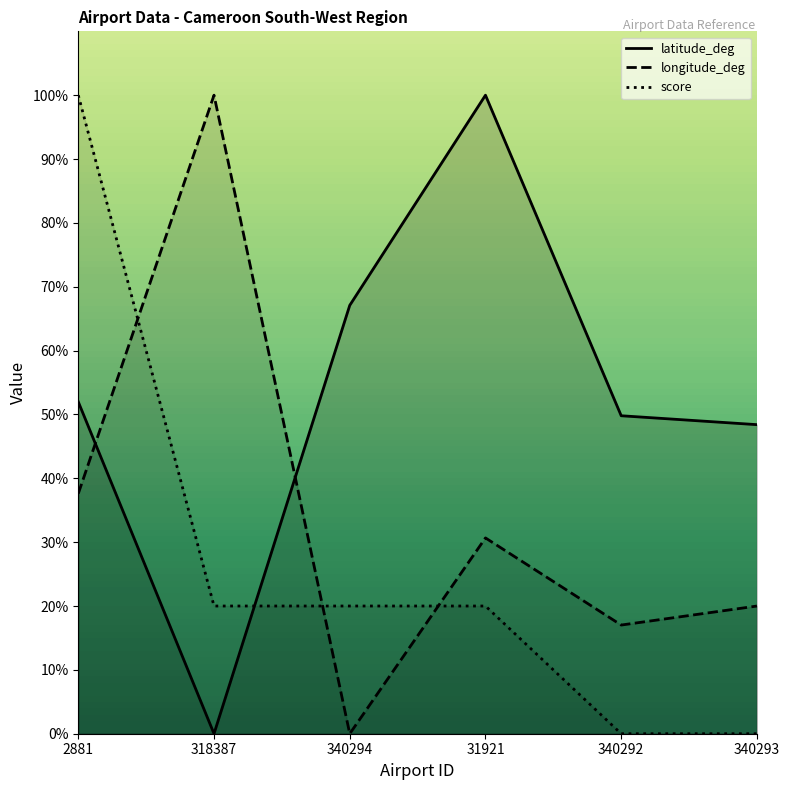

Between 2881 and 340294, which is larger?

340294